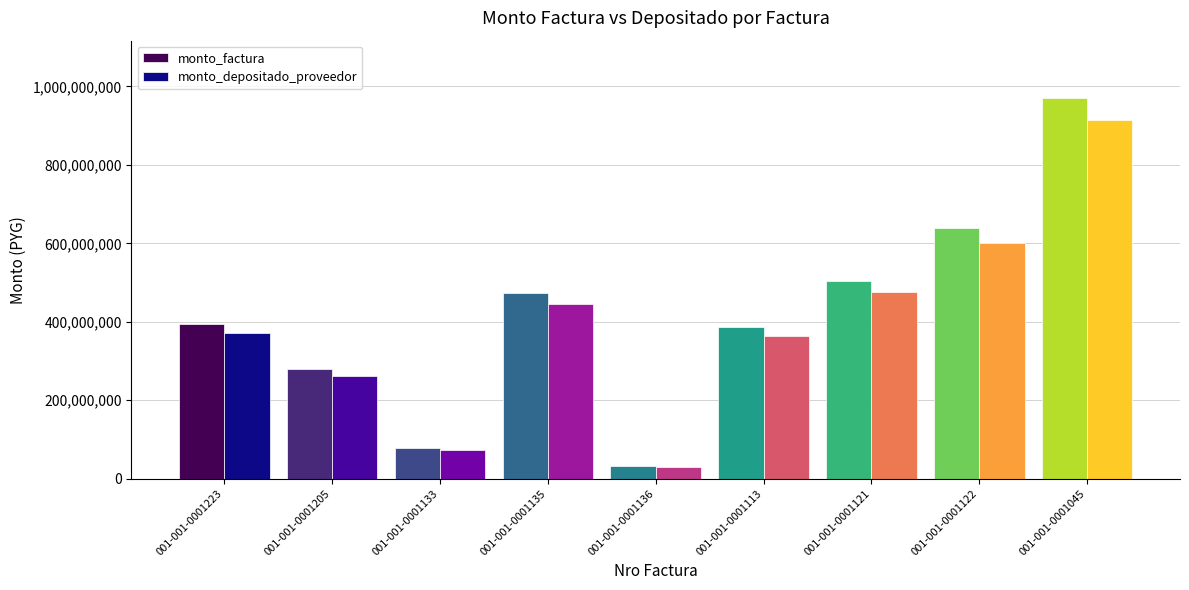

At which label is monto_depositado_proveedor closest to 472196644?

001-001-0001121